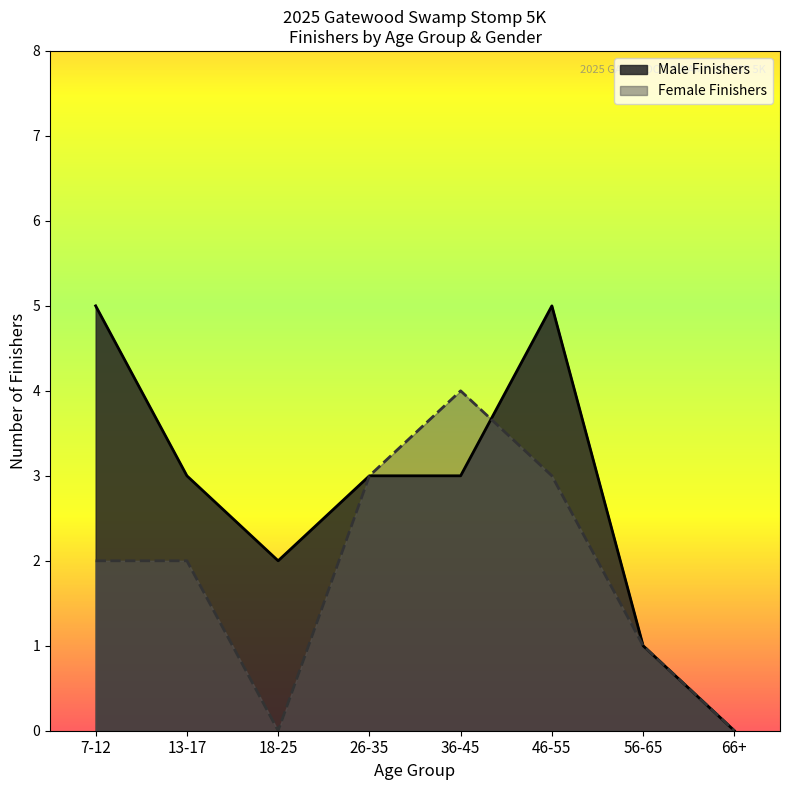

Between 7-12 and 46-55, which is larger?

46-55